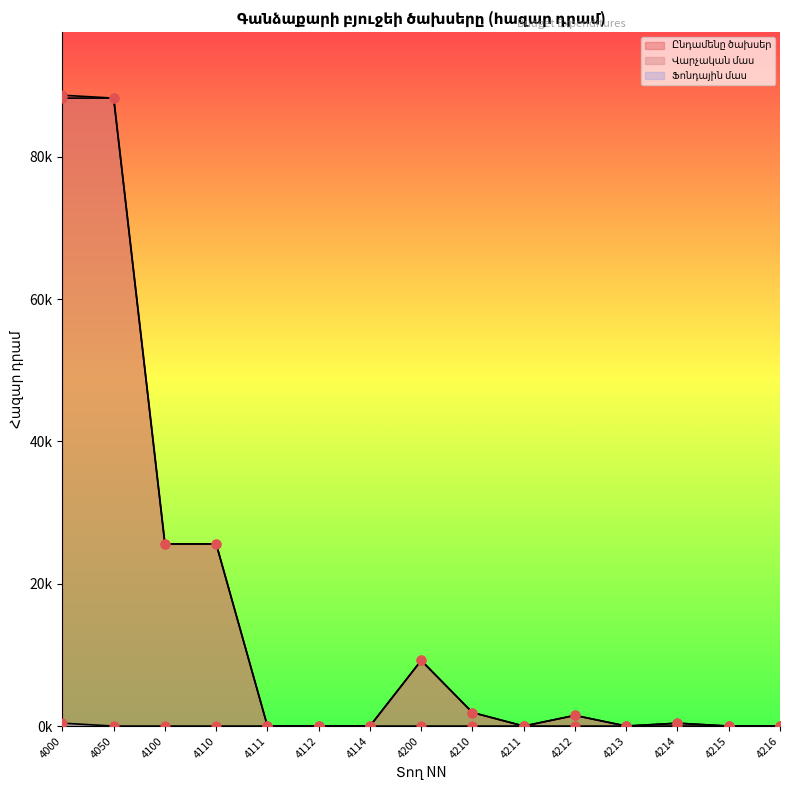

Which series reaches the minimum Y coordinate?

Ընդամենը ծախսեր